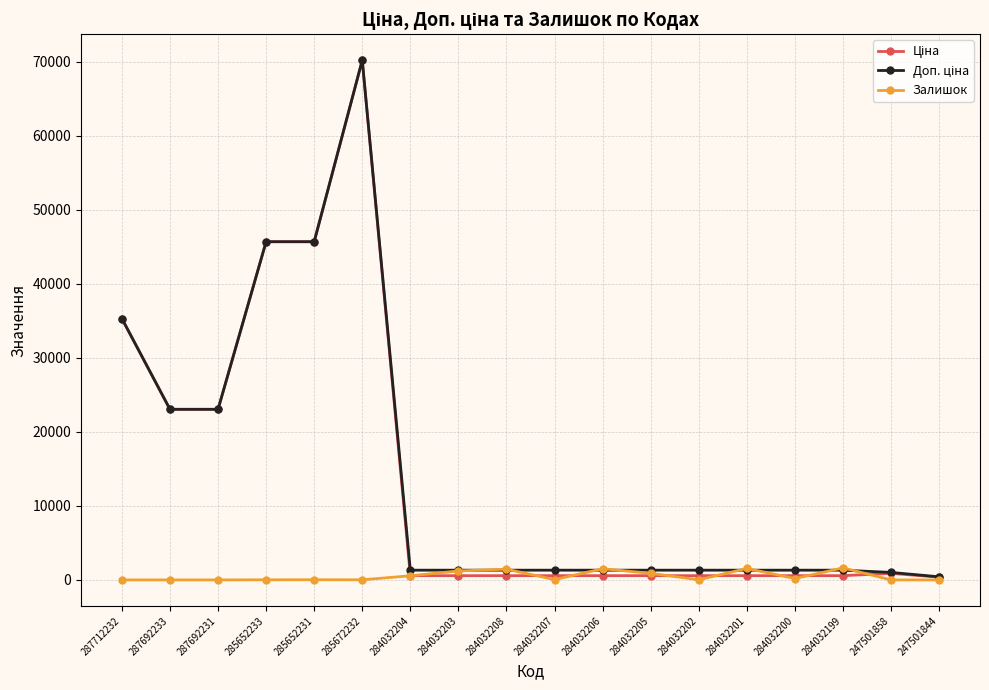

True or false: Залишок has more than 2 points higher than both neighbors.

True